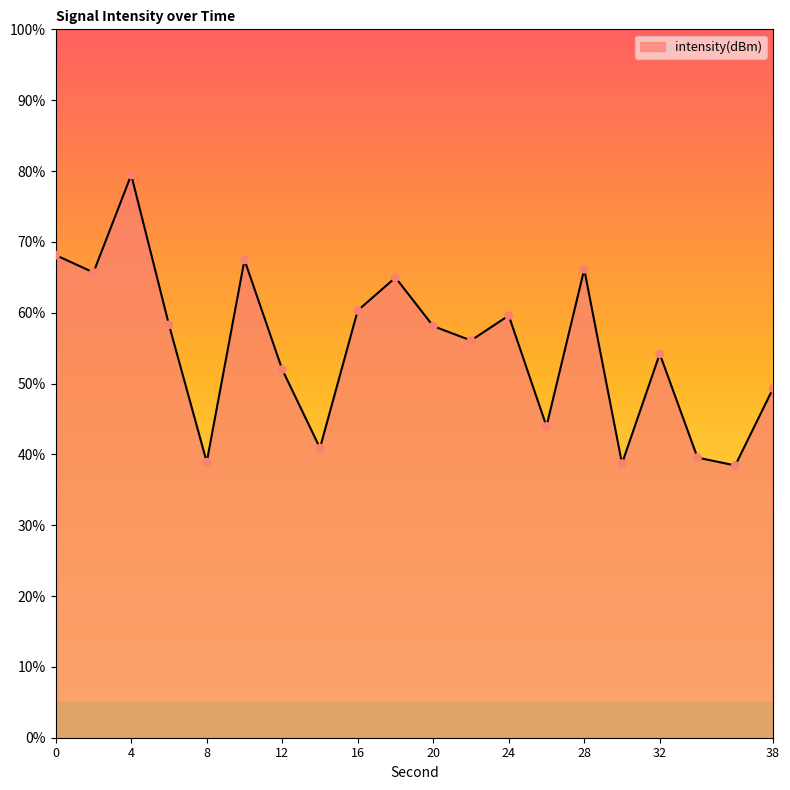

What is the maximum value shown in the chart?

79.5